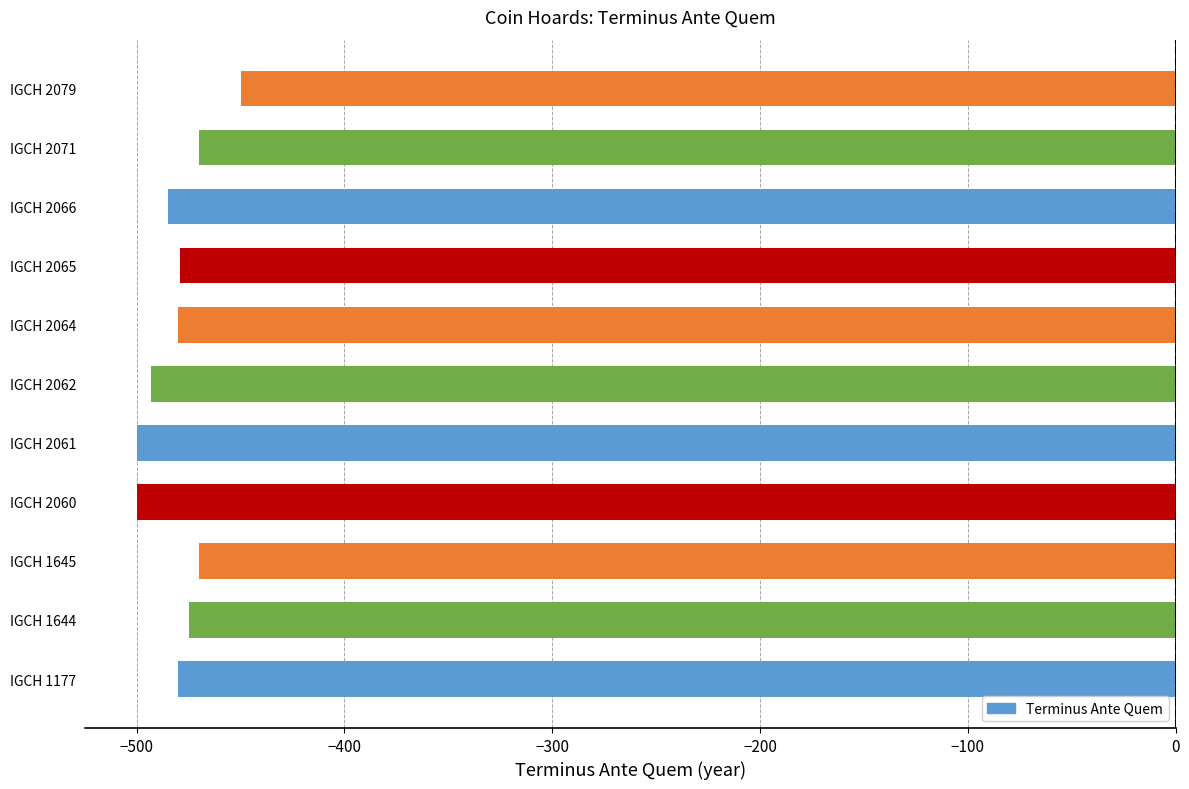

What is the maximum value shown in the chart?

-450